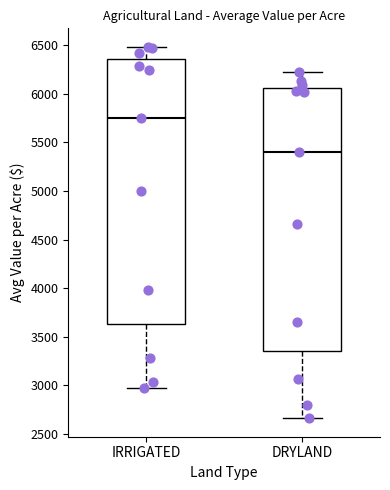

Reading left to right, read every box against the y-axis: the position of its median line, the range the box covers, and the ends of its whiskers. The values are not printed on the chart, so give them approximately, as read against the axis.

IRRIGATED: median 5750, box 3650 to 6350, whiskers 2950 to 6500
DRYLAND: median 5400, box 3350 to 6050, whiskers 2650 to 6250